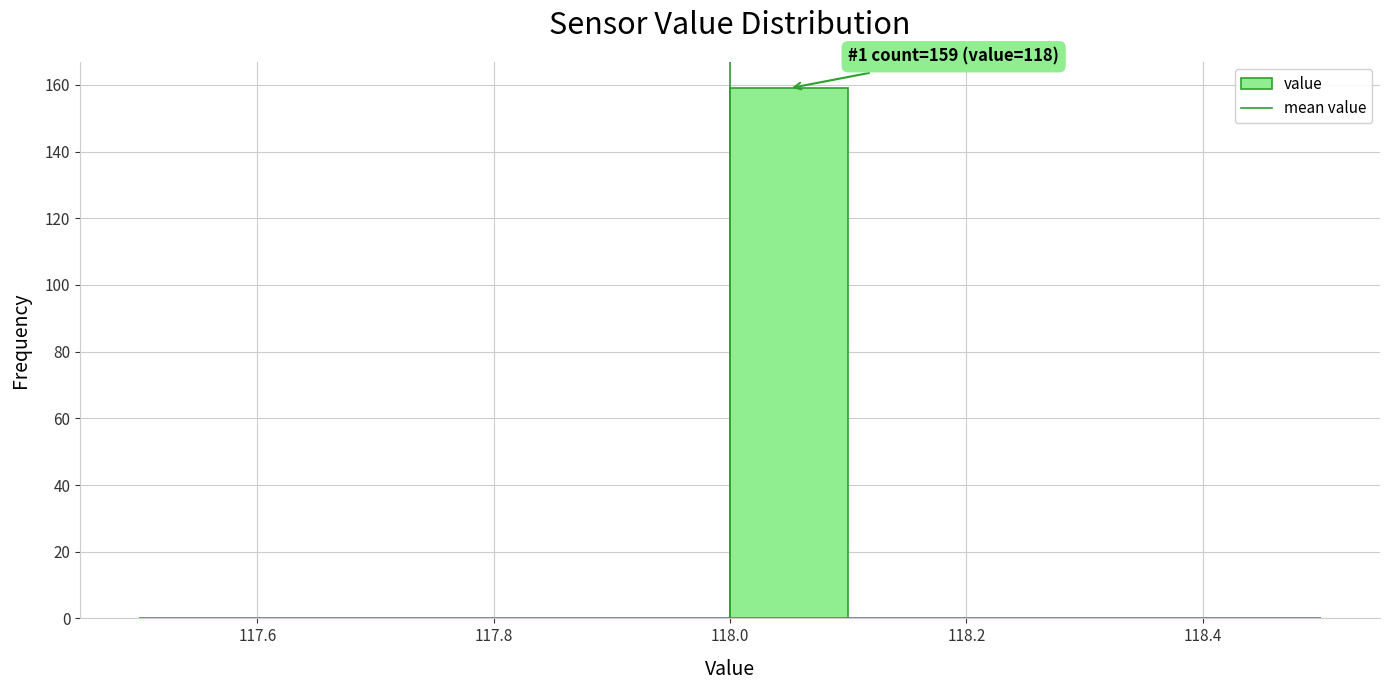

Over which range of the x-axis is the bar tallest?

118.0 to 118.1